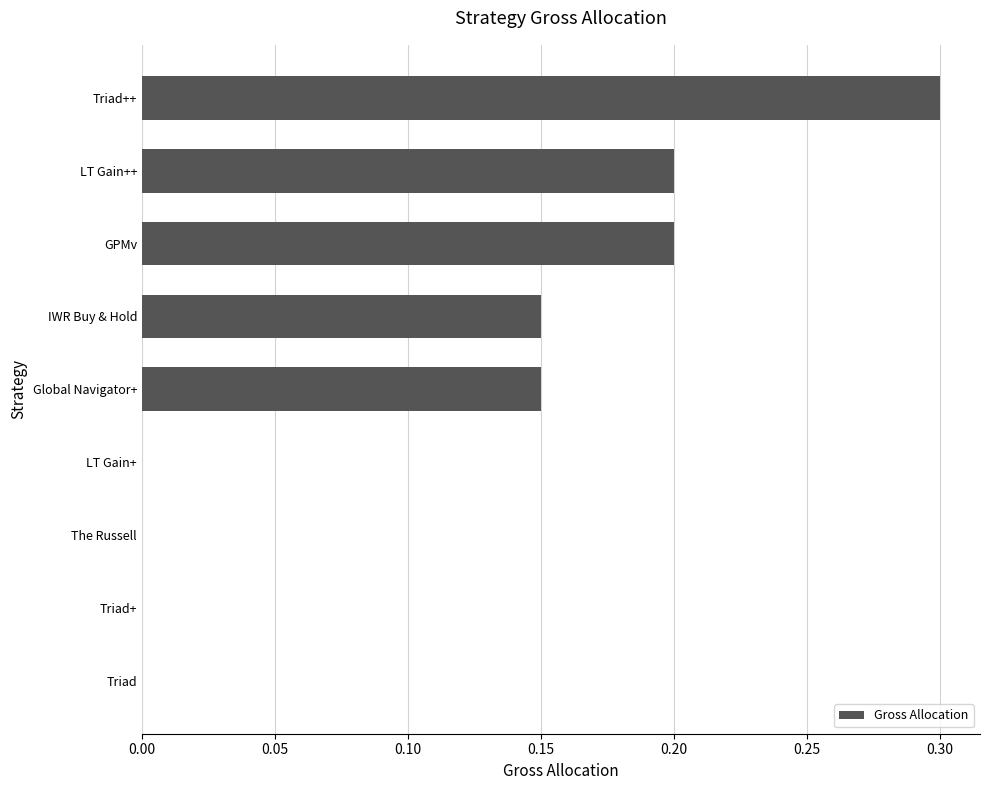

Are the bars horizontal?

Yes